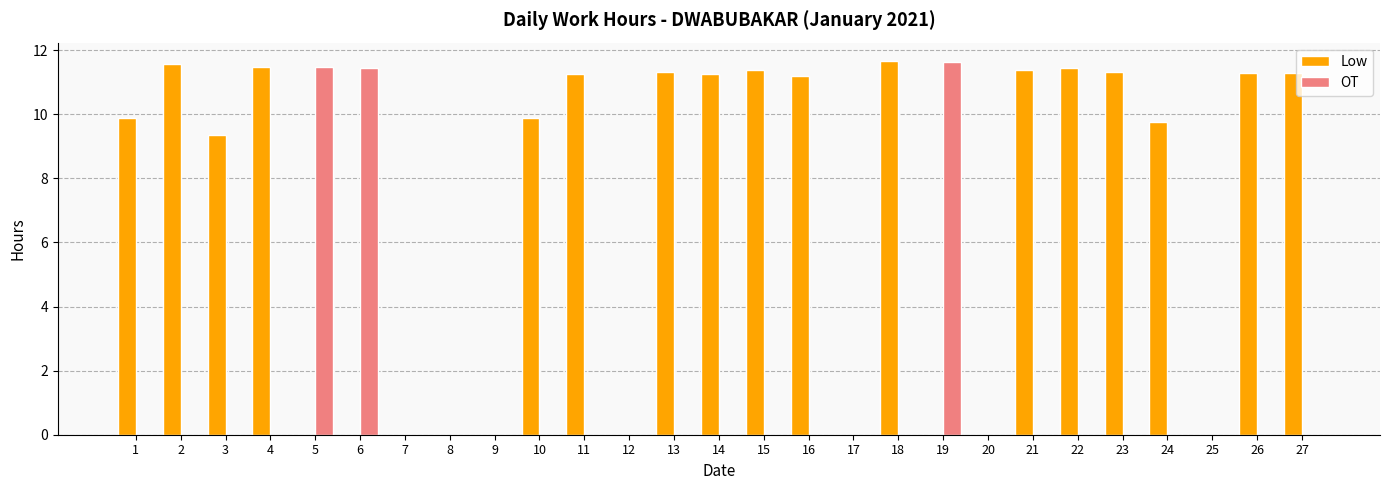

True or false: Low has a value of 3.2 at 10.

False